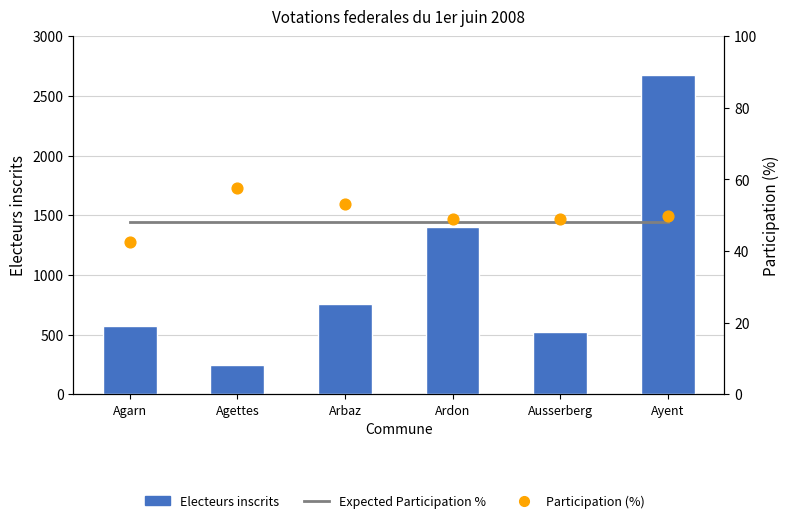

Which series has the widest spread of Y values?

Electeurs inscrits